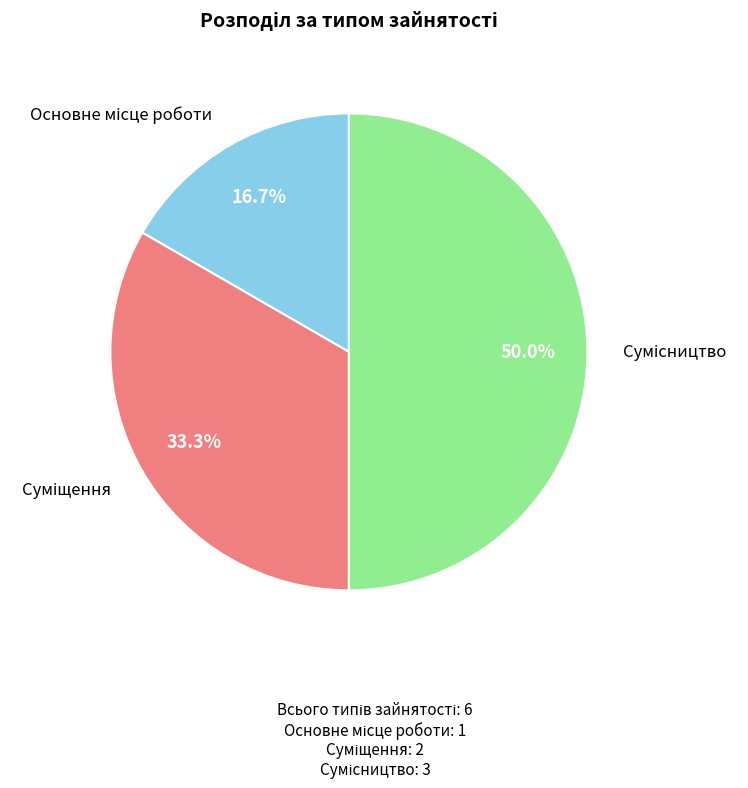

Count the number of slices in the pie.

3